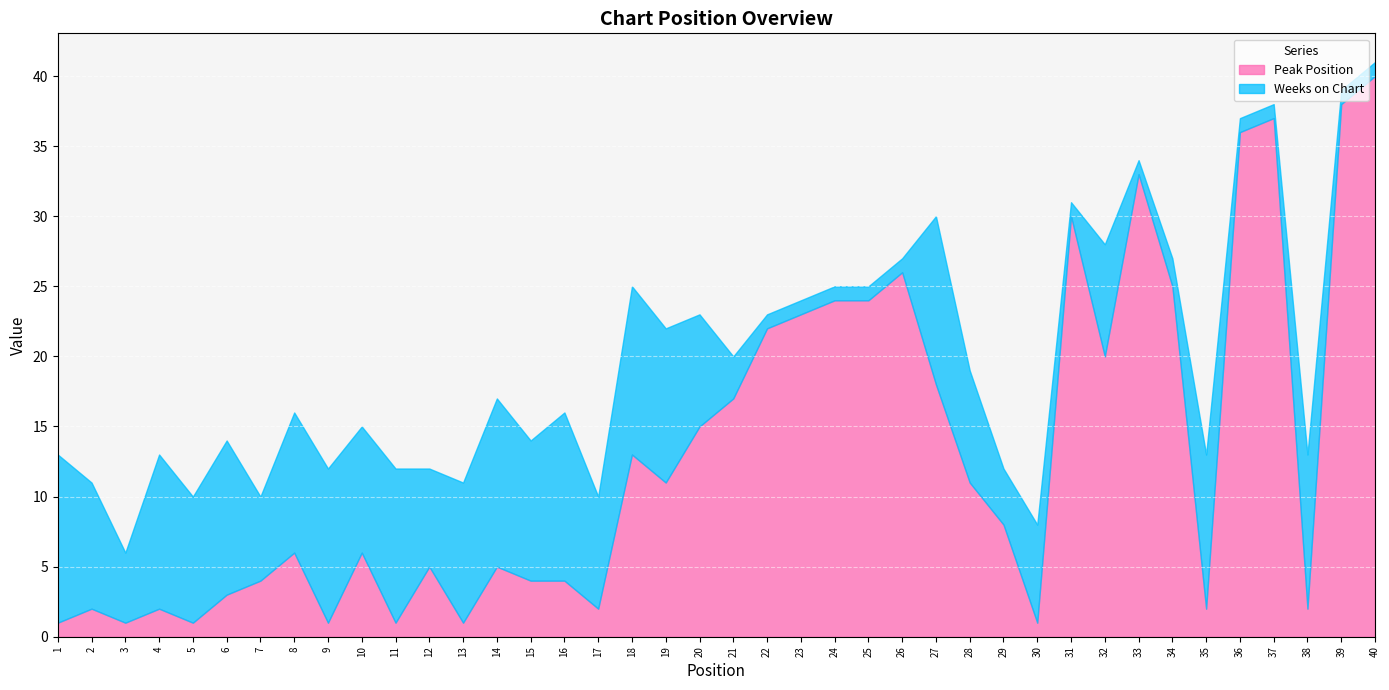

At which category does the chart reach its peak across all series?

40